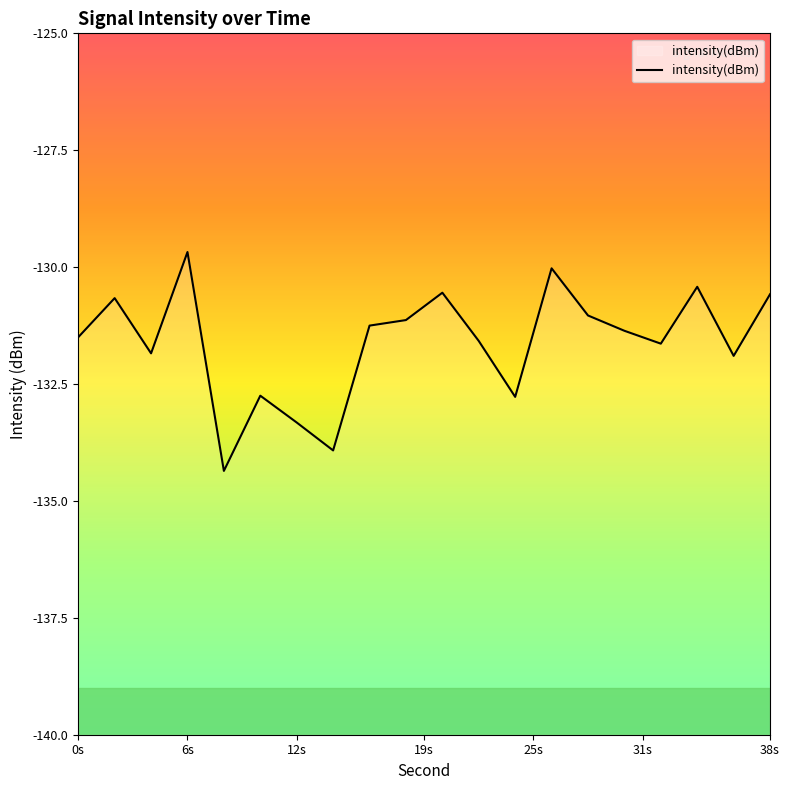

The value at 0s is -211.2. True or false?

False